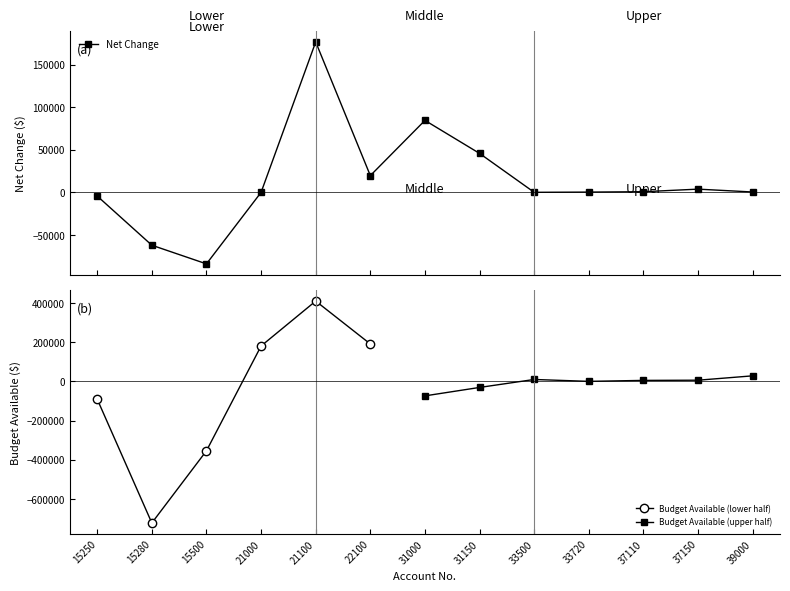

True or false: there are more than 2 points higher than both neighbors.

True